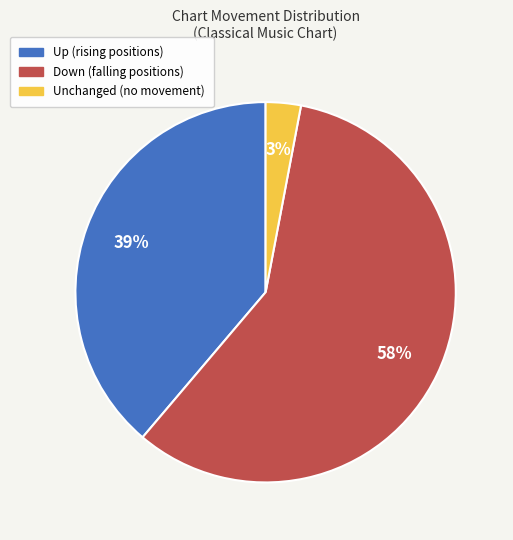

To the nearest percent, what is the average slice percentage?

33%